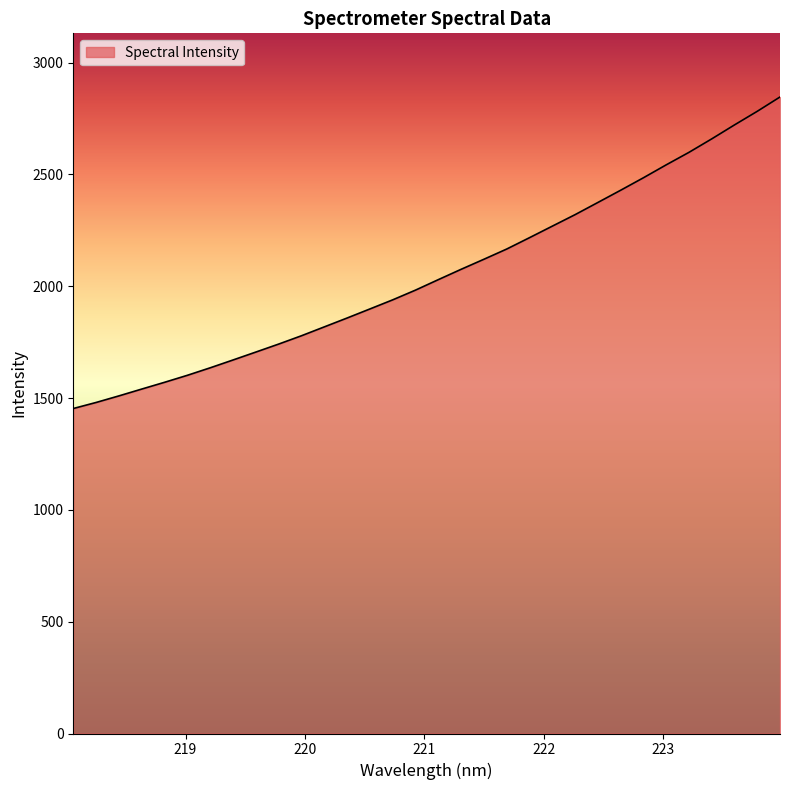

How many lines are shown in the chart?

1